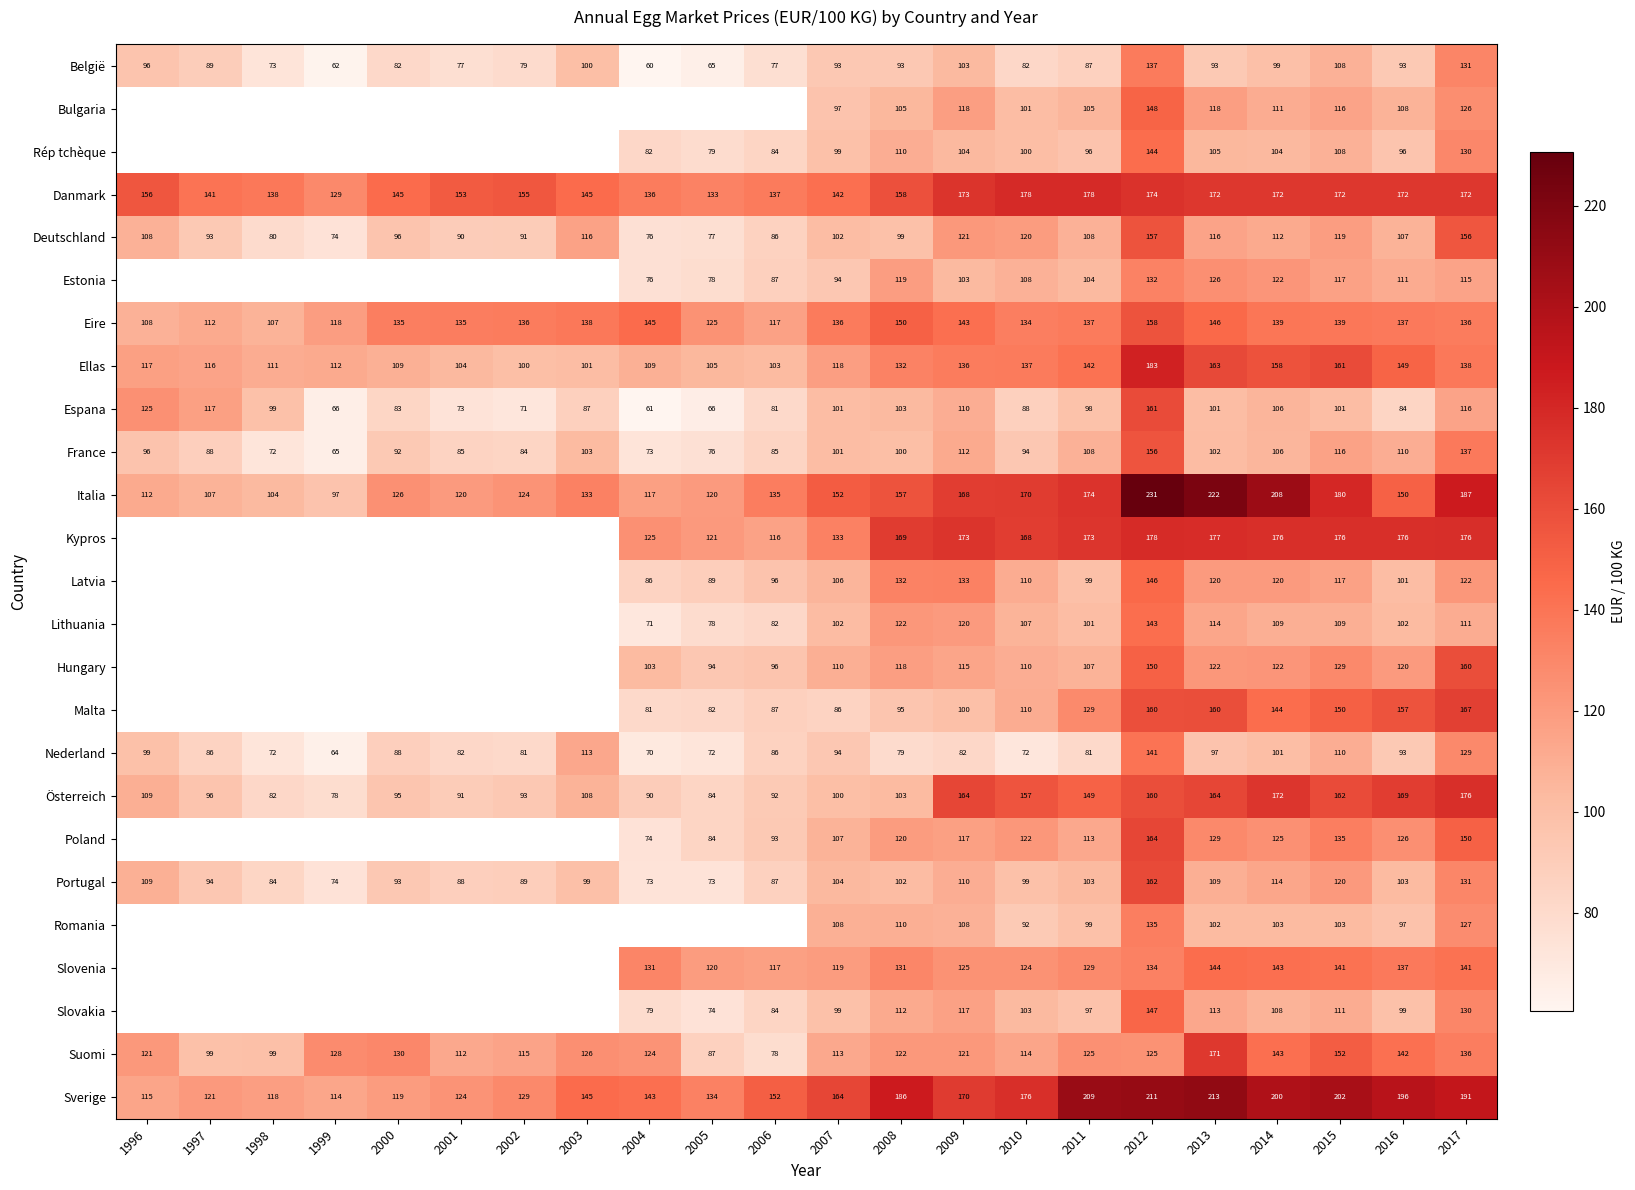

Which series changed the most between 2008 and 2016?

Österreich